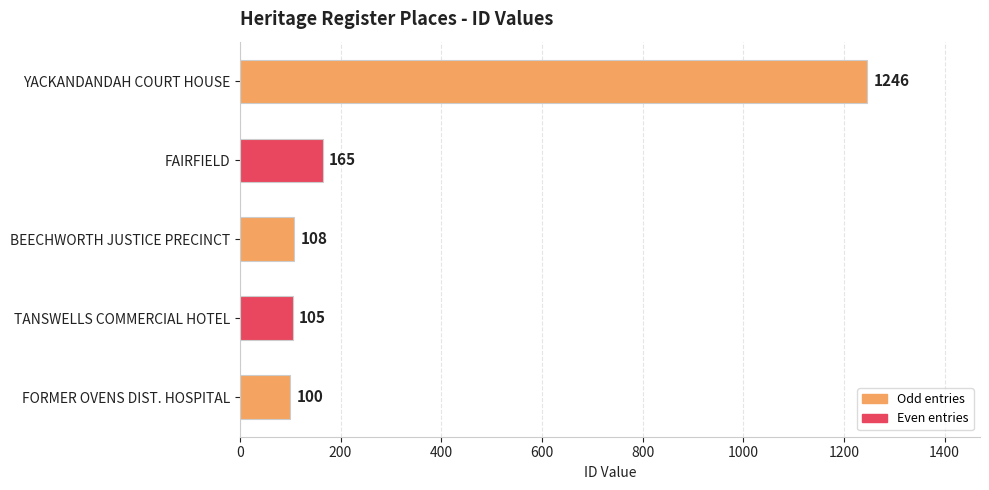

What is the minimum value shown in the chart?

100